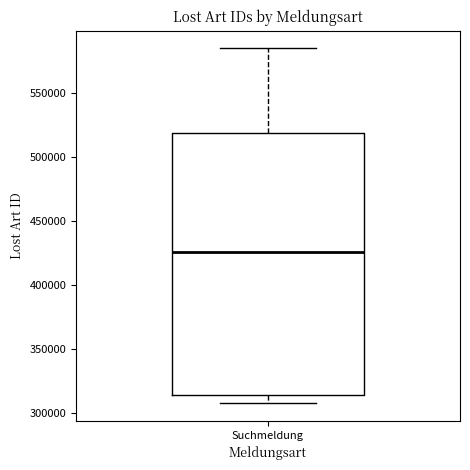

Transcribe this box plot: give where the median line is, the range the box spans, and where the two whiskers end, as read against the y-axis. The values are not printed on the chart, so give them approximately, as read against the axis.

median 425000, box 315000 to 520000, whiskers 305000 to 585000